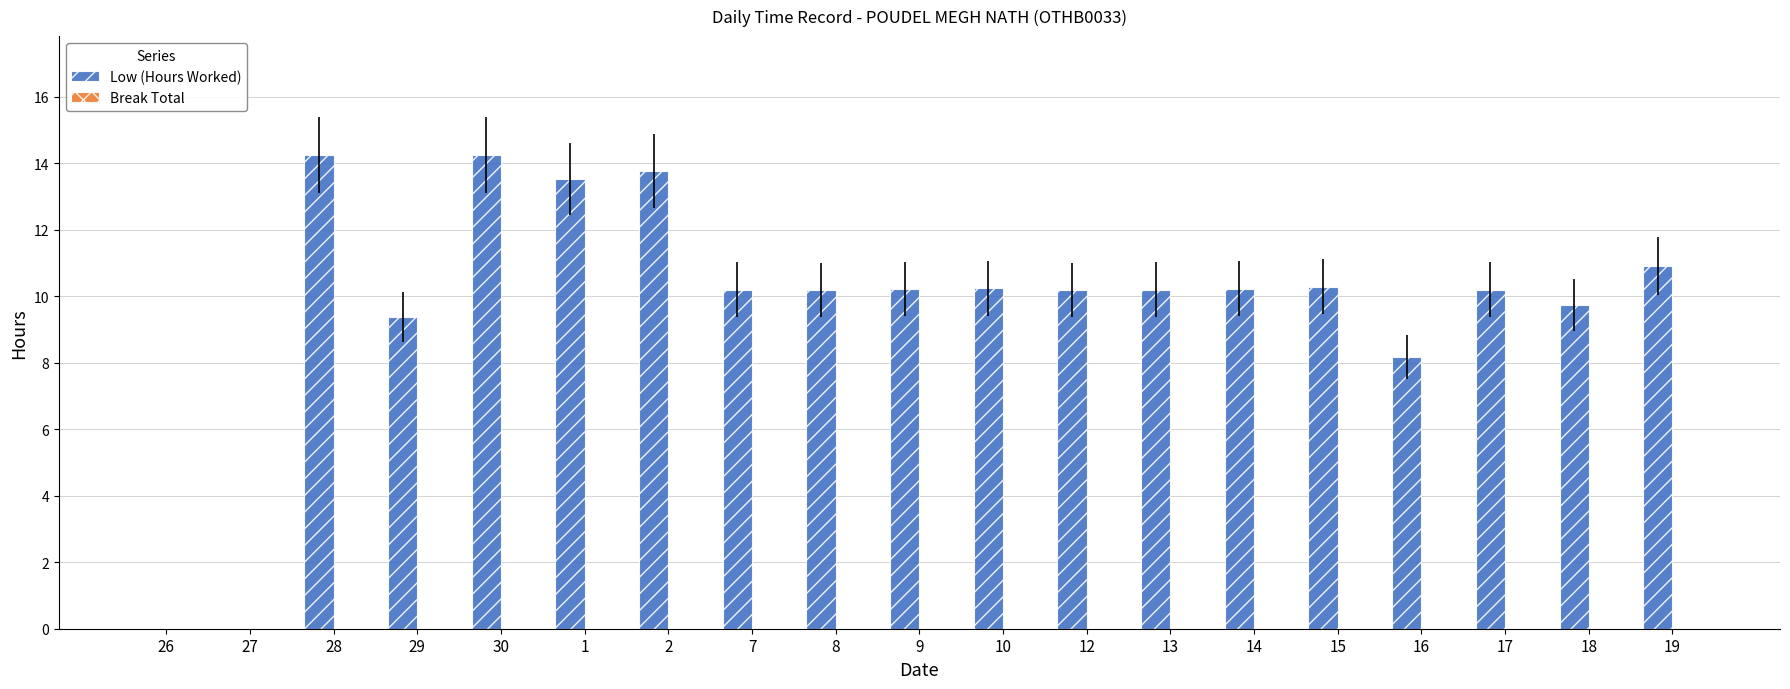

At which label does the data first exceed 10?

28